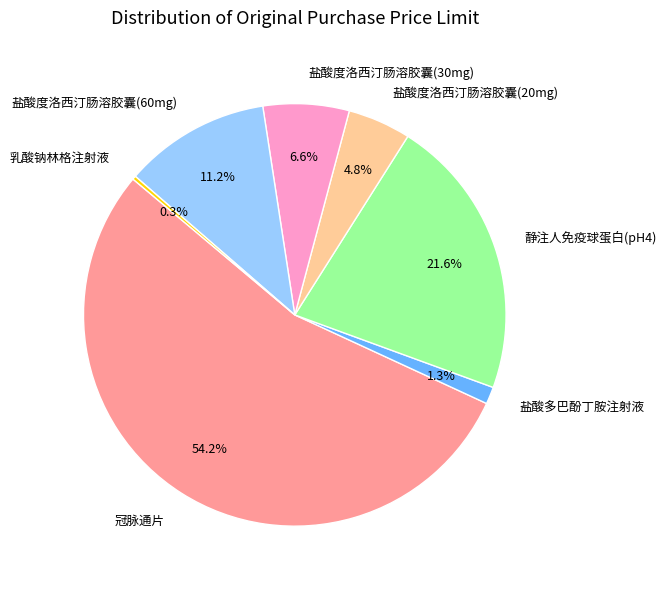

Which slice is the largest?

冠脉通片